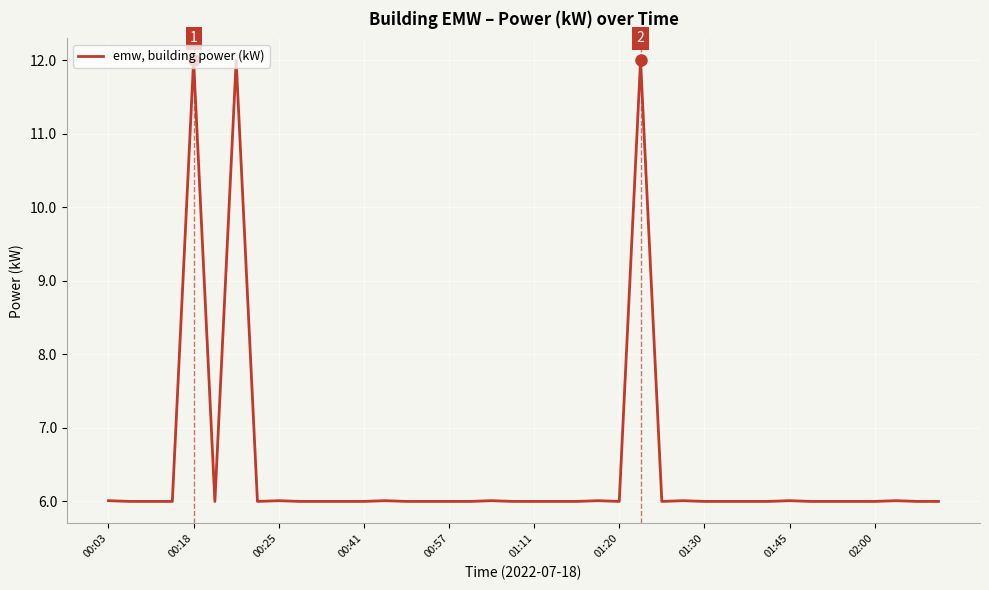

Is this an area chart (filled region under the line)?

No